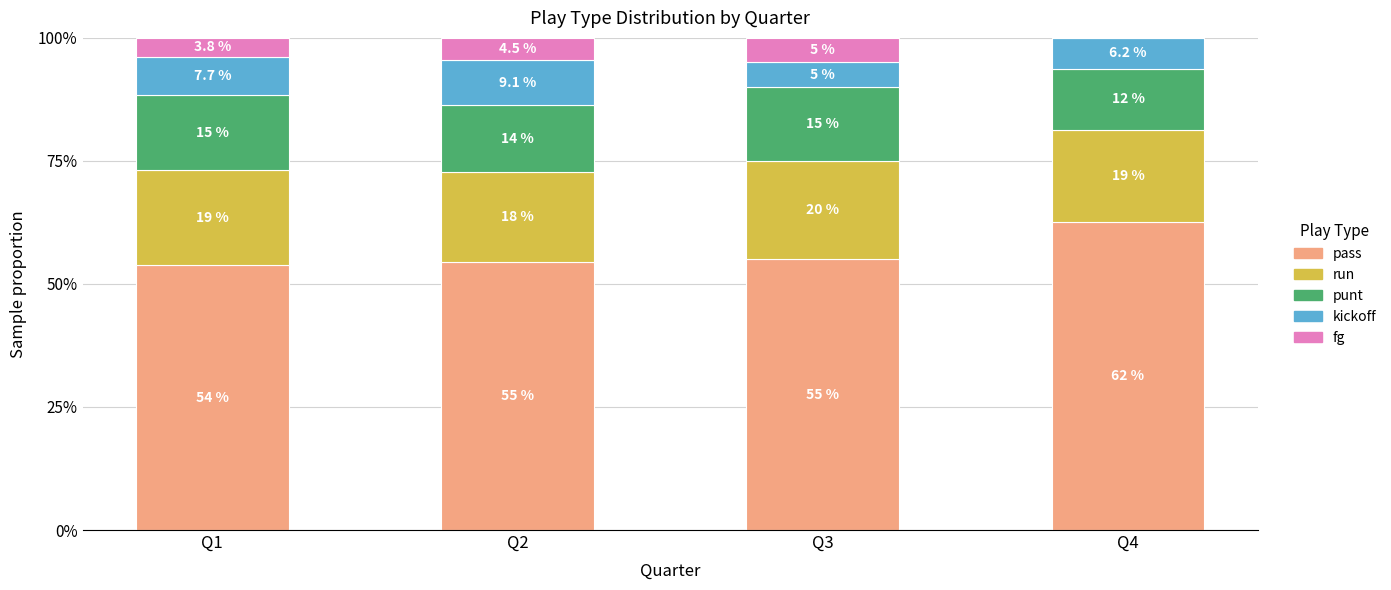

Are the bars grouped side by side (vs. stacked)?

No